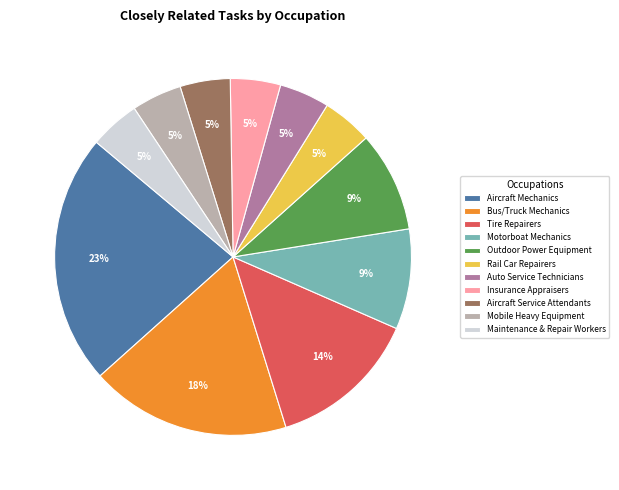

Which slice is the largest?

Aircraft Mechanics